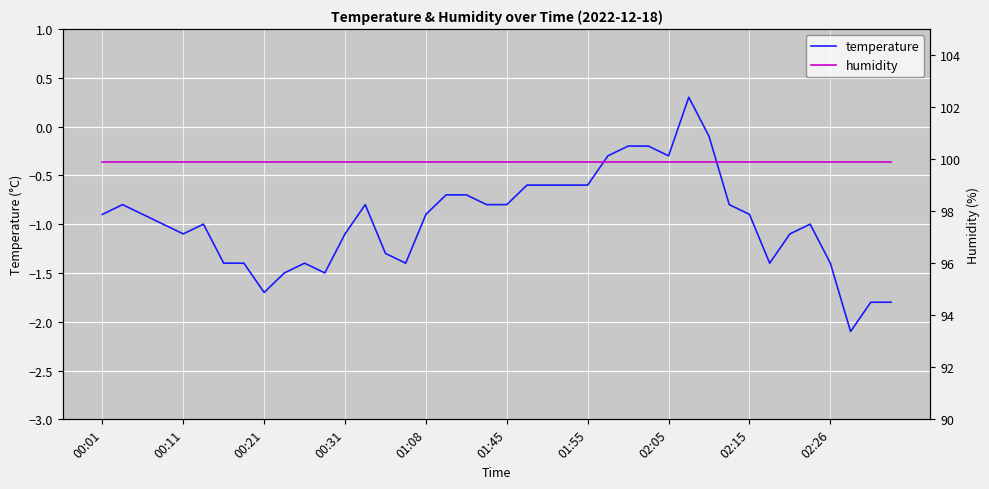

Which series has the widest spread of values?

temperature